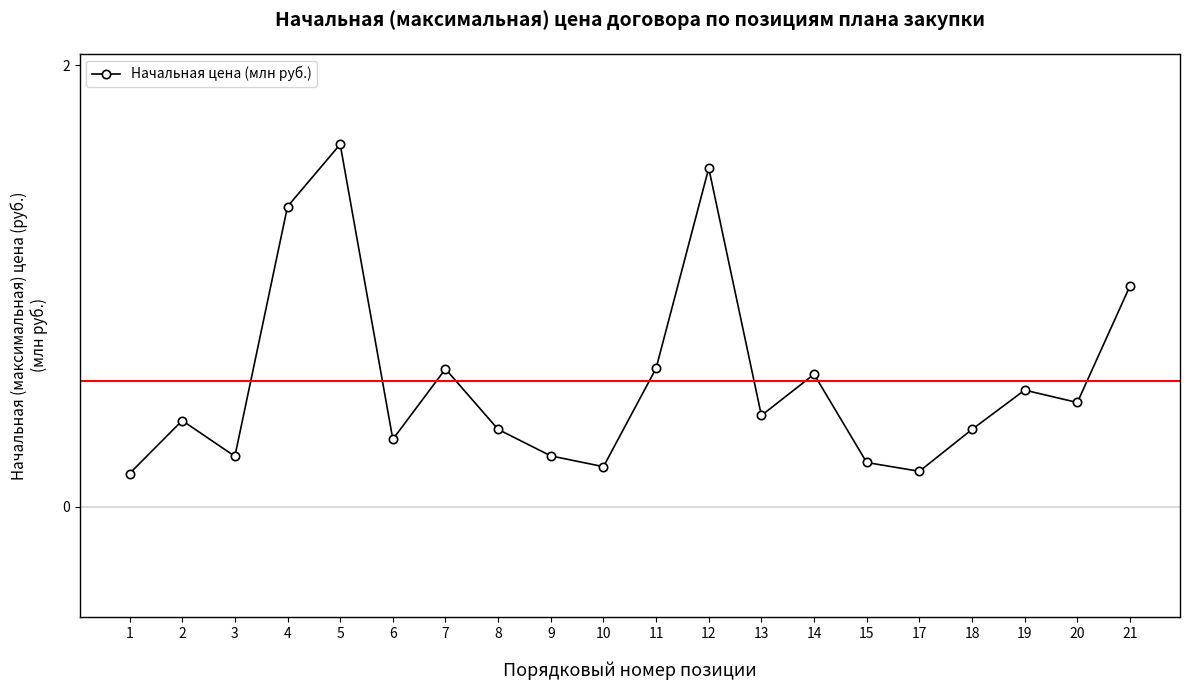

Does the chart have visible grid lines?

No